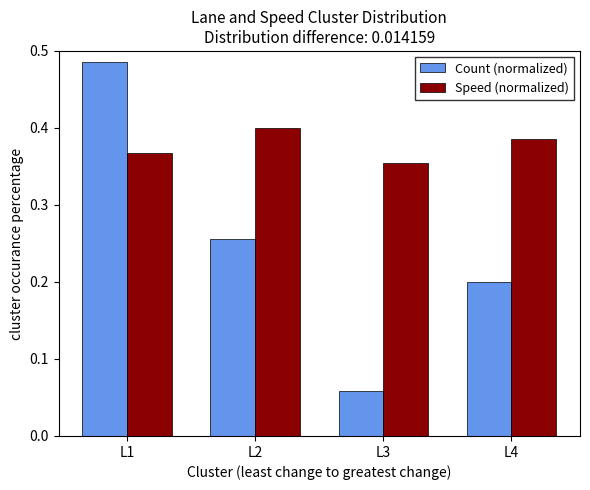

Is it true that Speed (normalized) equals 0.1 at L4?

False